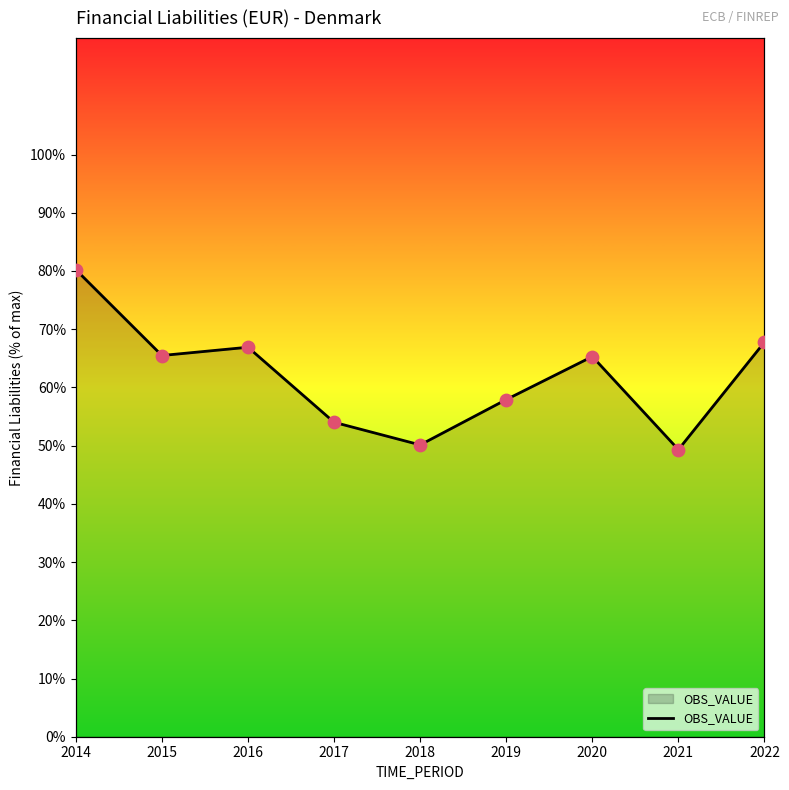

Between 2018 and 2019, which is larger?

2019